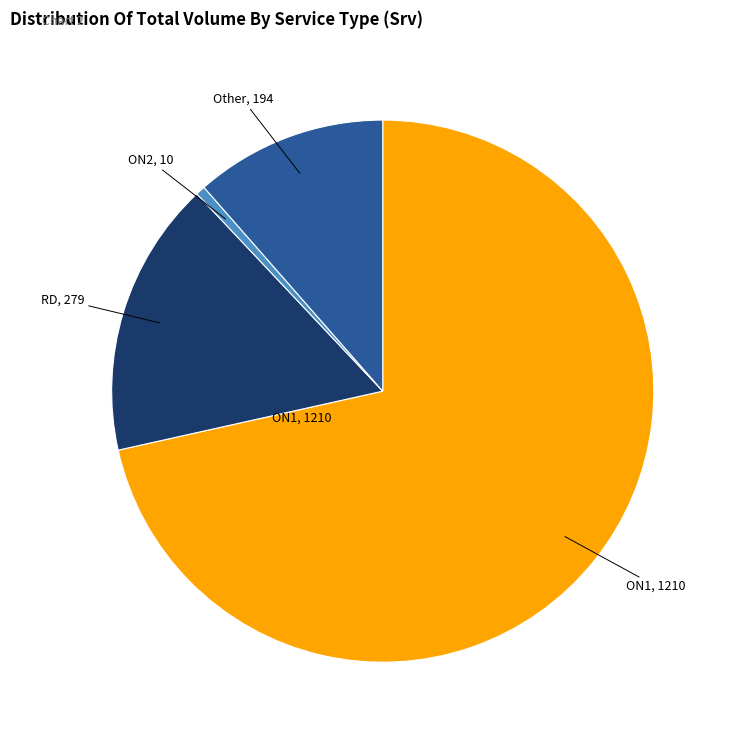

Does any single category account for the majority?

Yes